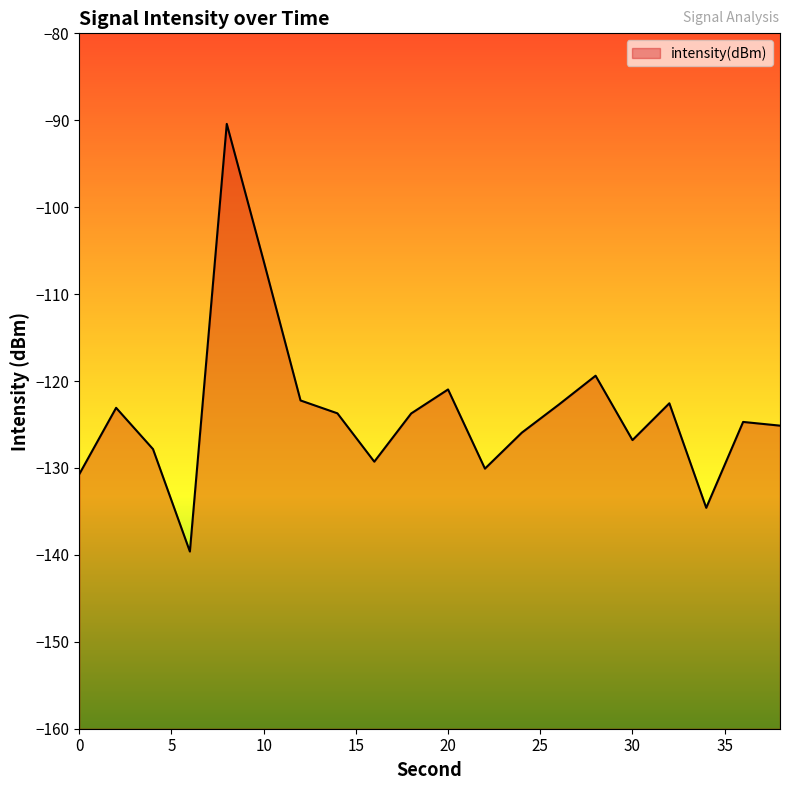

How many lines are shown in the chart?

1